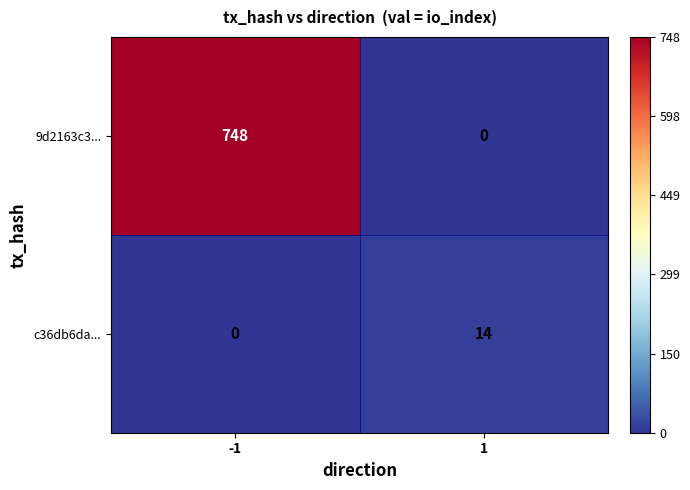

What is the maximum value for 9d2163c3...?

748